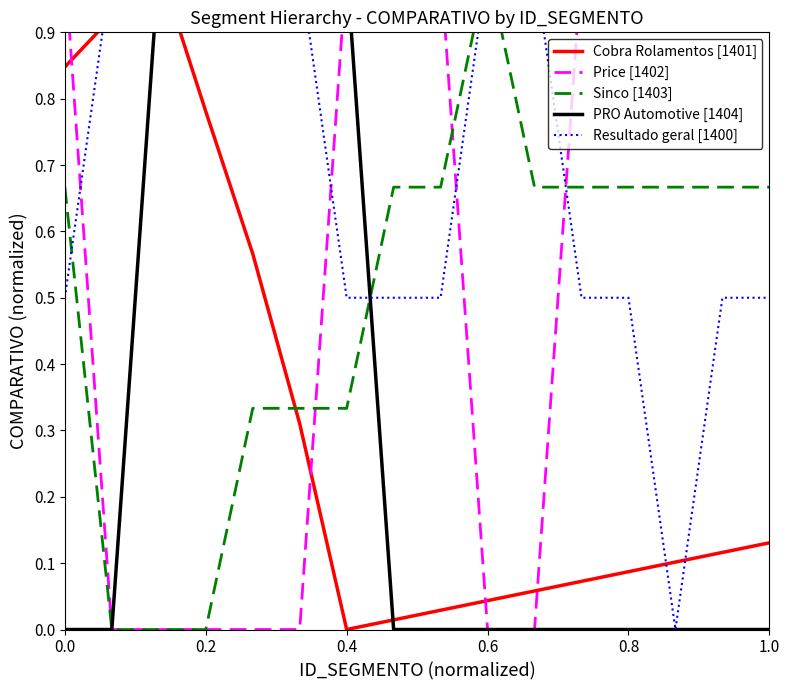

What is the difference between the maximum and second lowest values in the Sinco [1403] series?

1.0